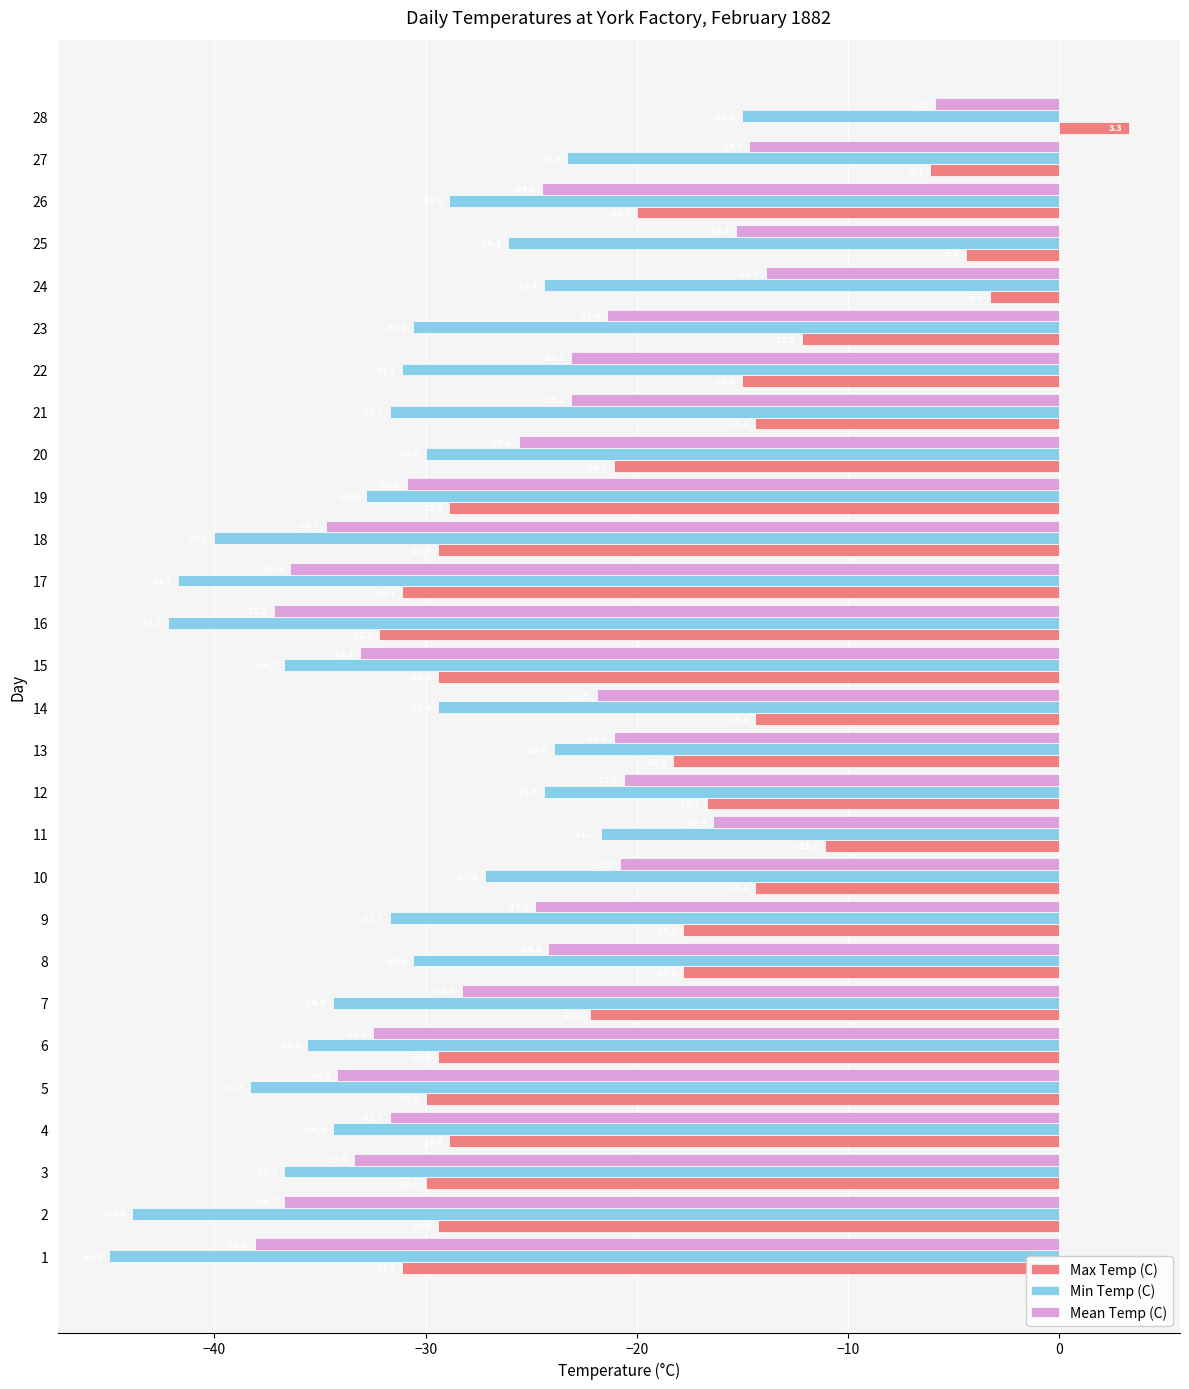

At which label is Mean Temp (C) closest to -22?

14